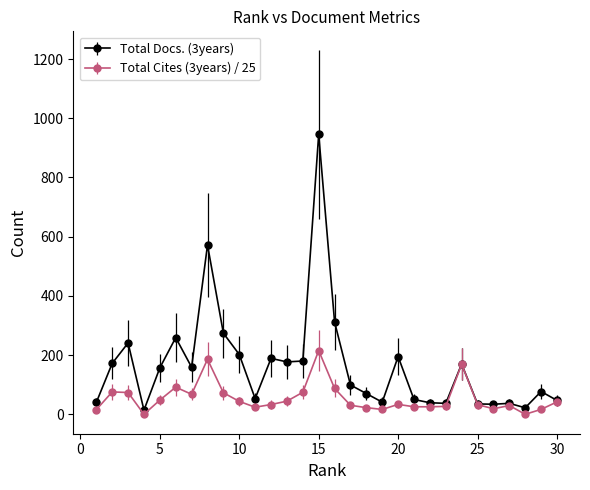

Which series has the largest total across all categories?

Total Docs. (3years)